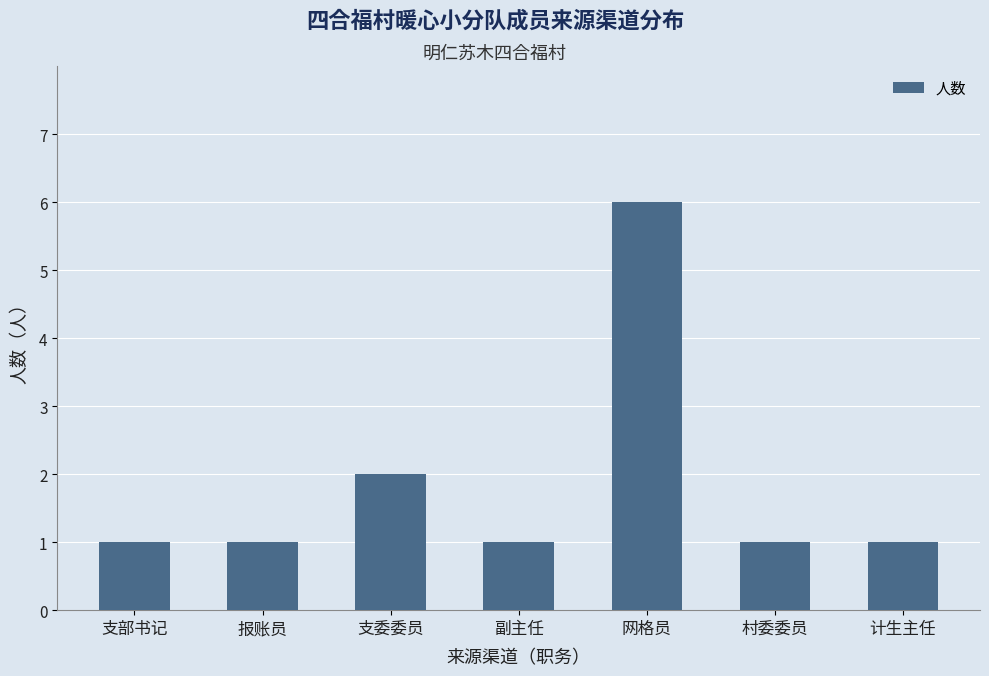

Approximately how many times larger is the value at 计生主任 compared to 支部书记?

1.0